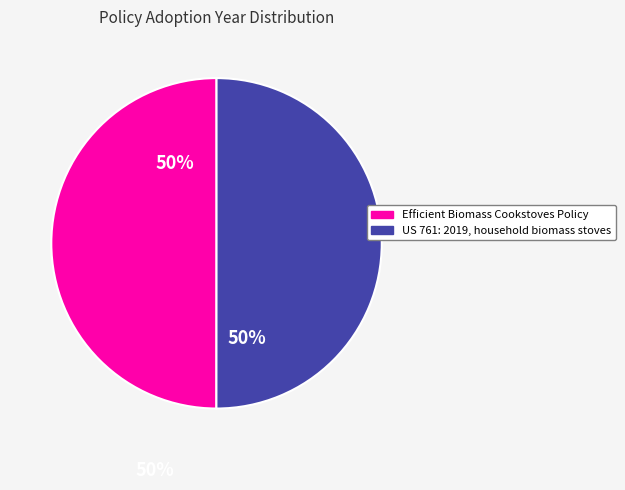

Approximately how many times larger is the value at US 761: 2019, household biomass stoves compared to Efficient Biomass Cookstoves Policy?

1.0